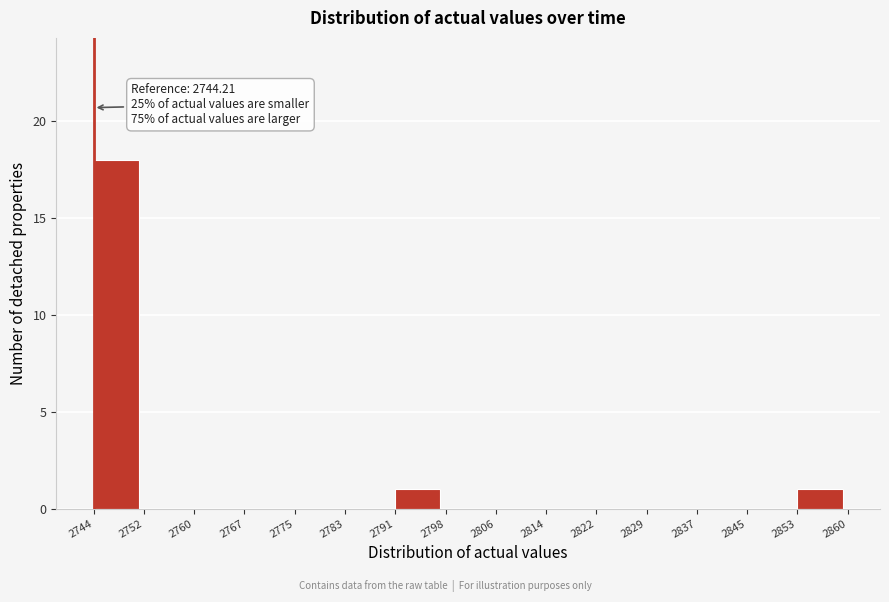

Over which range of the x-axis is the bar tallest?

2744 to 2752